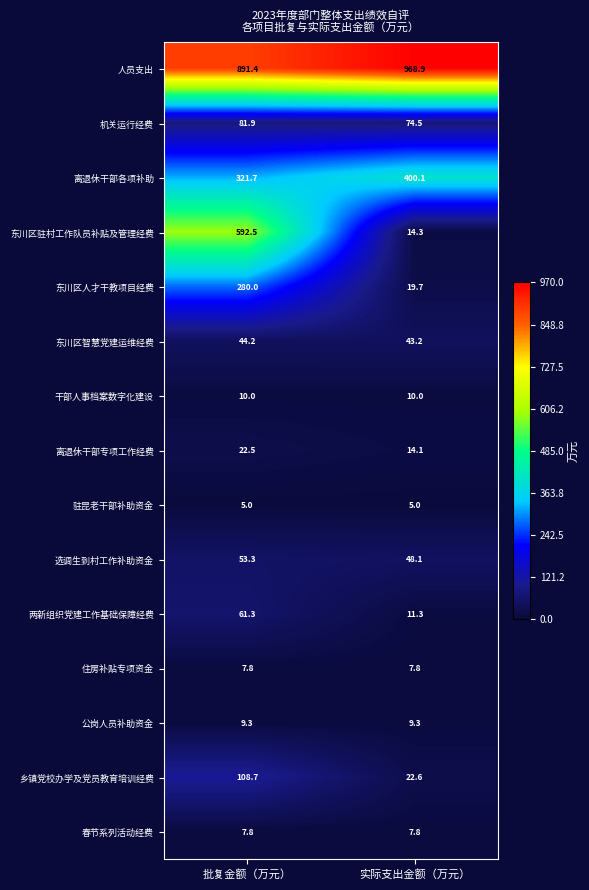

What is the spread (max minus min) of values at 批复金额（万元）?

886.4